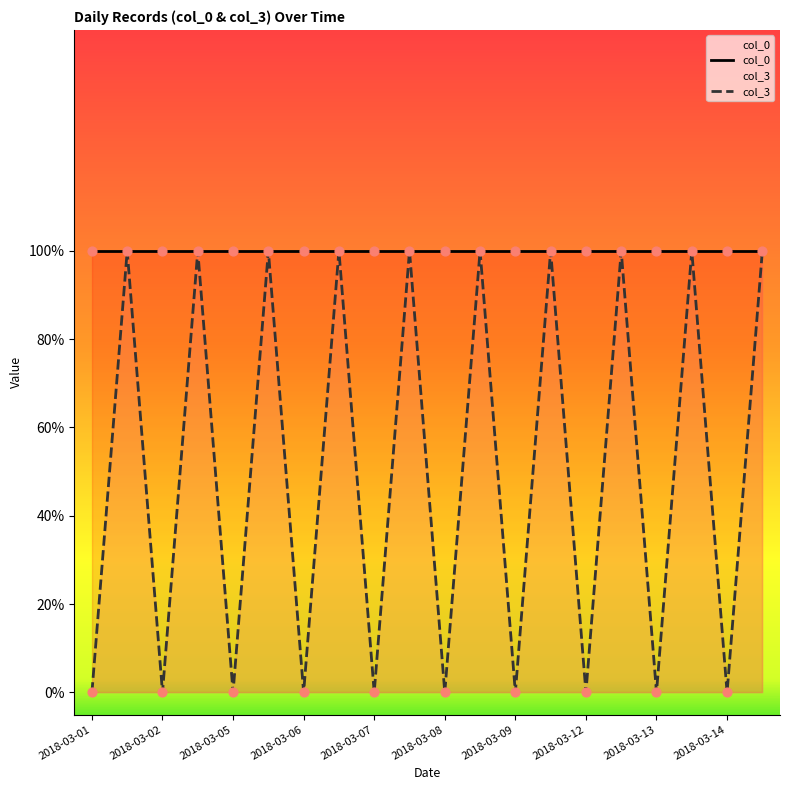

Between 2018-03-01 and 2018-03-14, which is larger?

2018-03-14